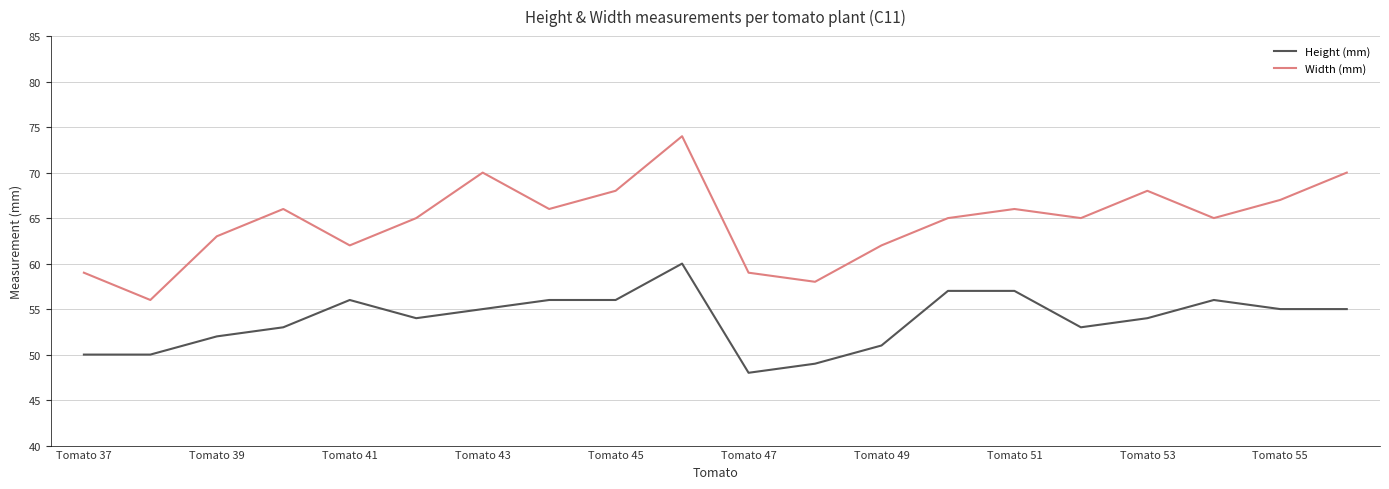

How many values in the Height (mm) series are below 55?

10